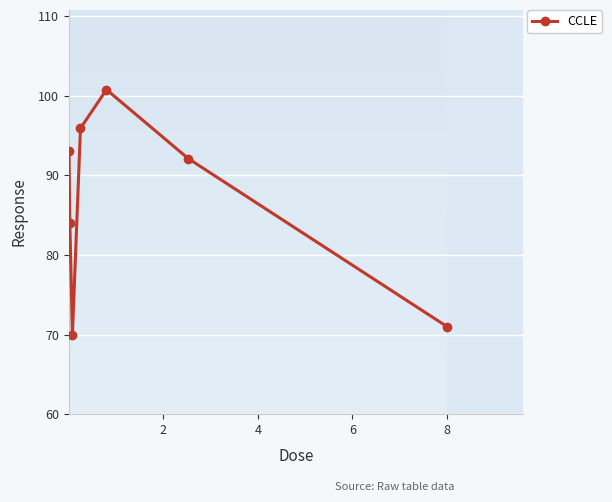

How many points are lower than both their immediate neighbors (excluding endpoints)?

1